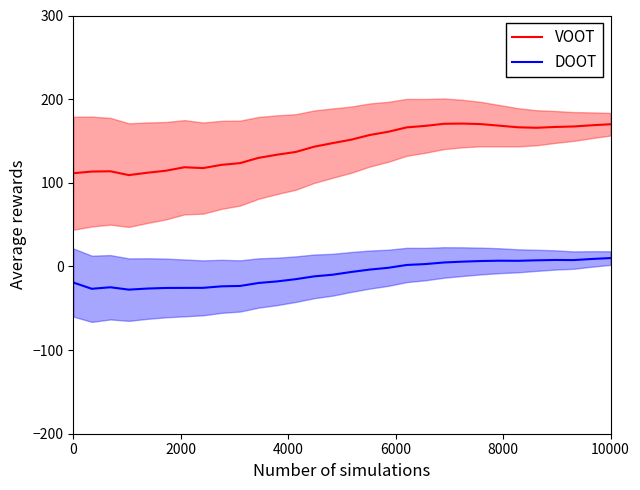

At how many categories does at least one series exceed 40?

30